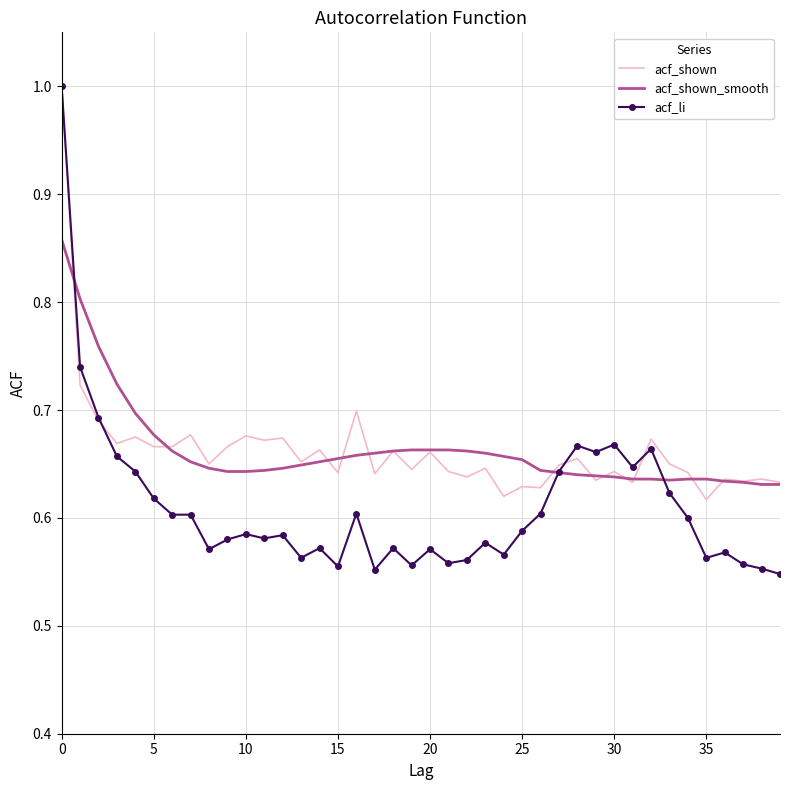

What is the average value of the acf_shown_smooth series?

0.7